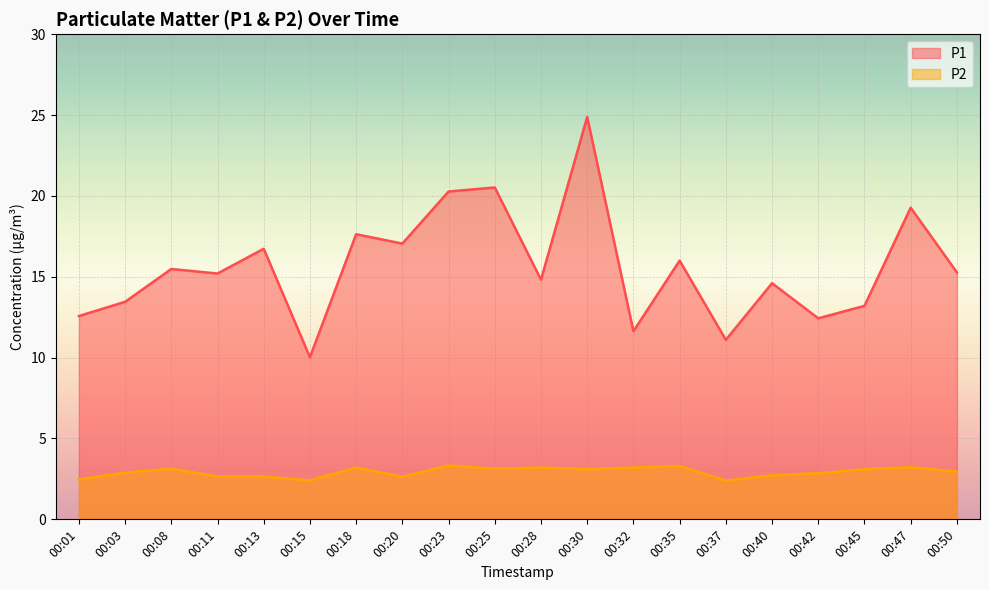

True or false: P1 has a value of 17.1 at 00:20.

True